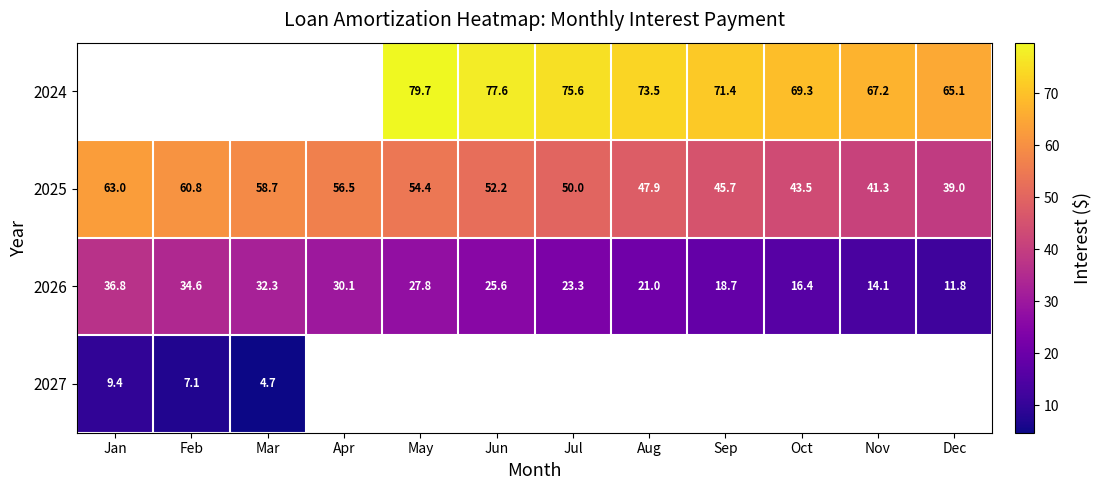

How many data points in 2026 are less than 25?

6